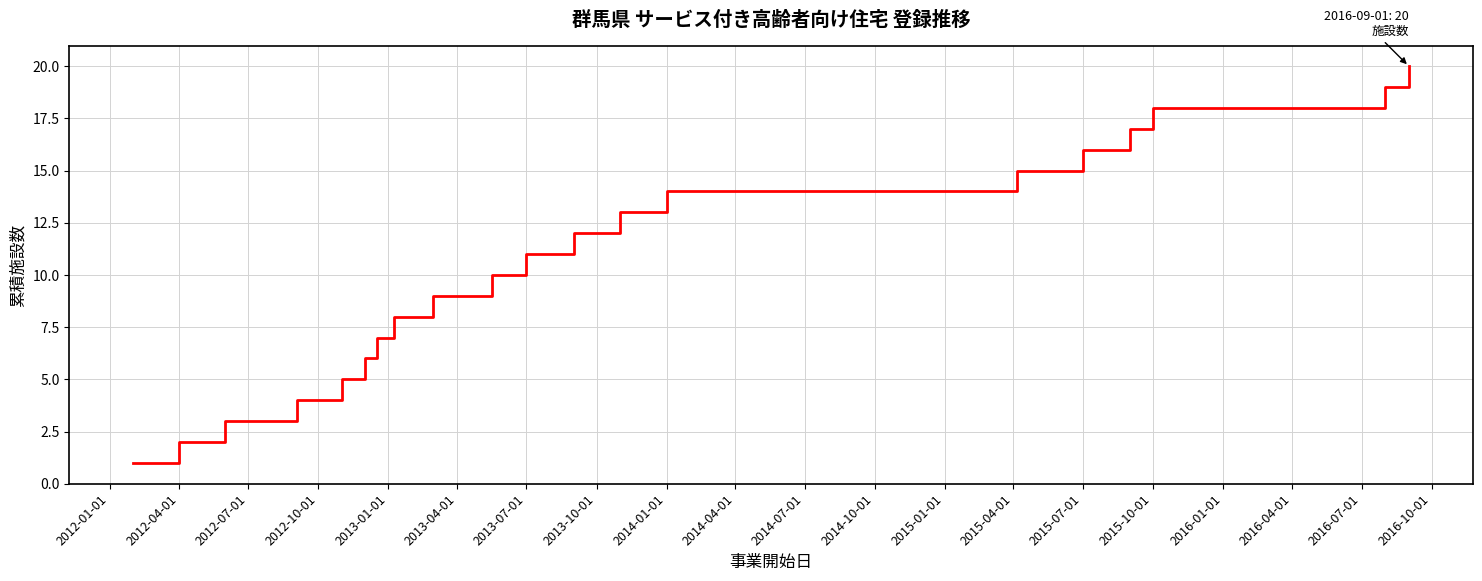

What is the greatest value displayed?

20